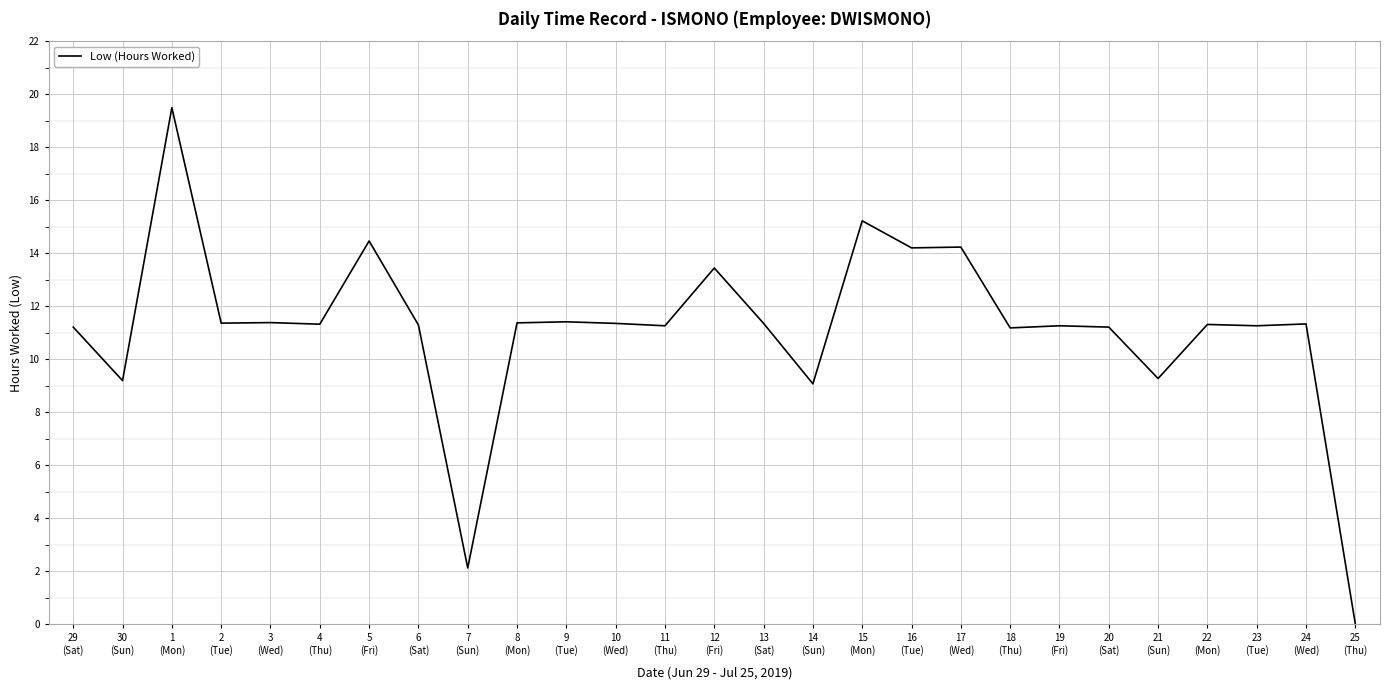

The value at 1
(Mon) is 33.6. True or false?

False